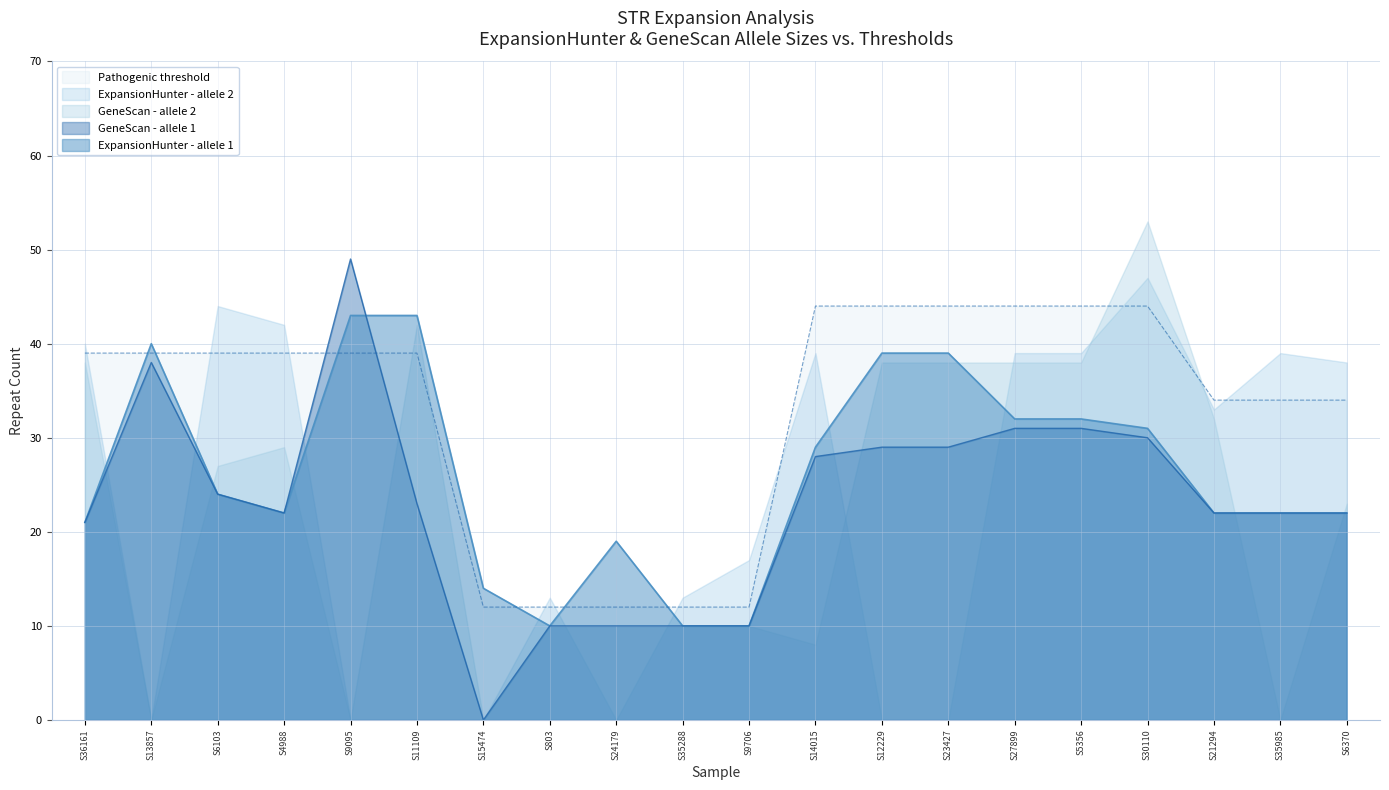

At which label is GeneScan - allele 1 closest to 24?

S6103